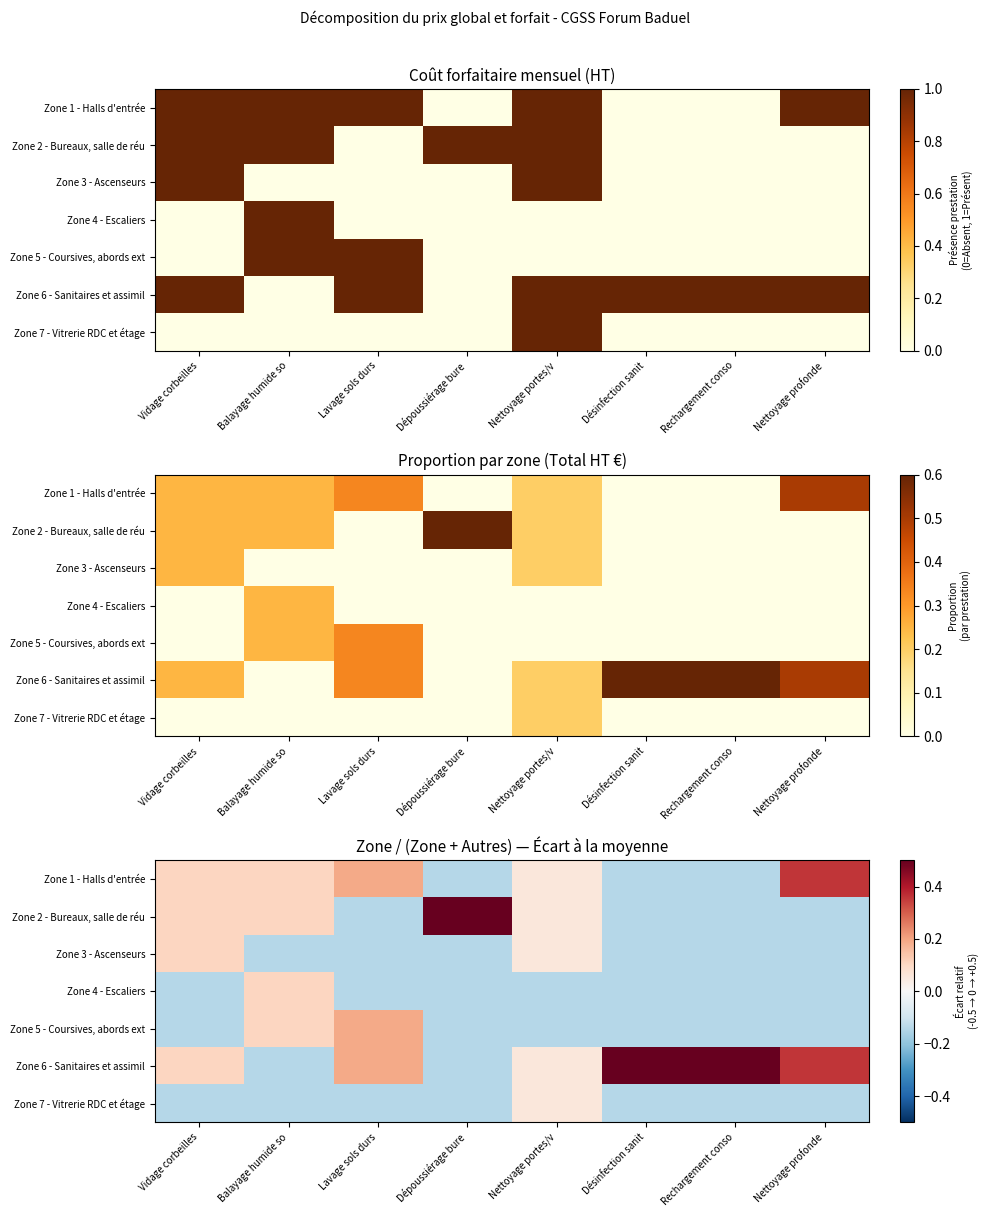

What is the sum of the Zone 1 - Halls d'entrée values at Balayage humide so and Lavage sols durs?

0.3